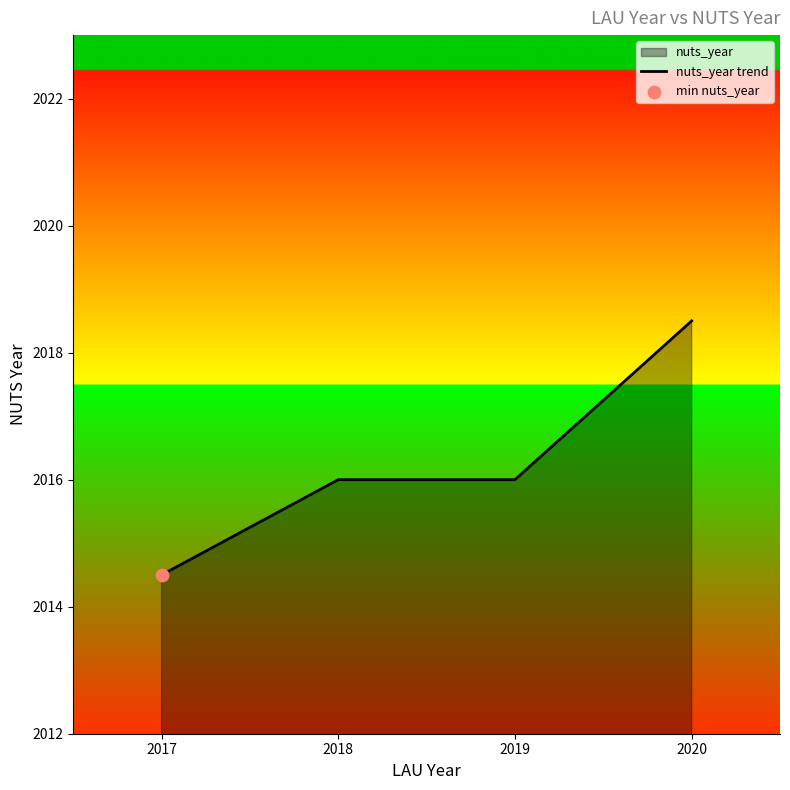

Approximately how many times larger is the value at 2020 compared to 2018?

1.0